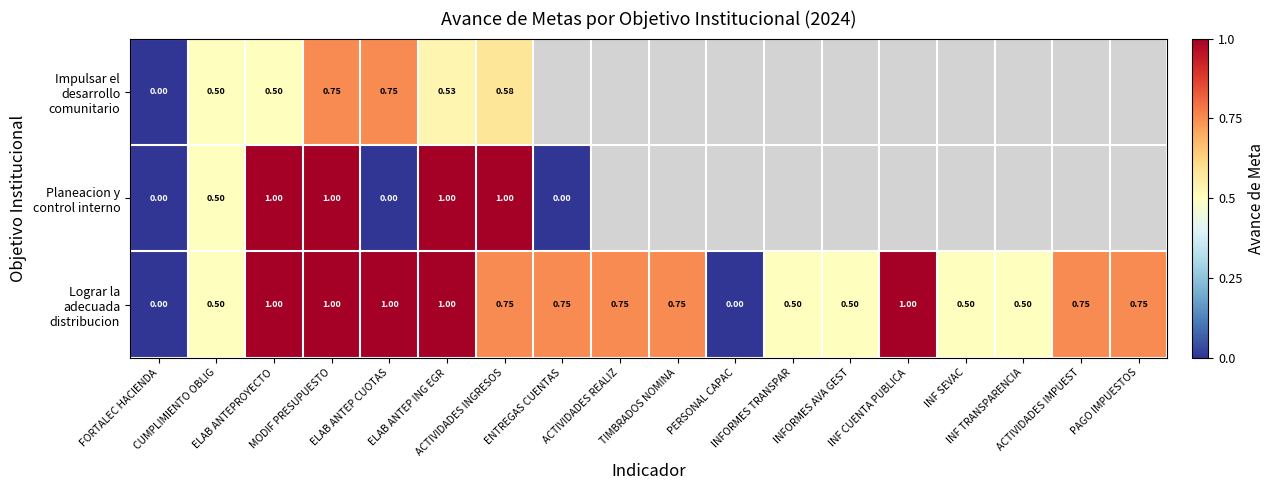

Which series changed the most between CUMPLIMIENTO OBLIG and TIMBRADOS NOMINA?

Lograr la adecuada distribucion